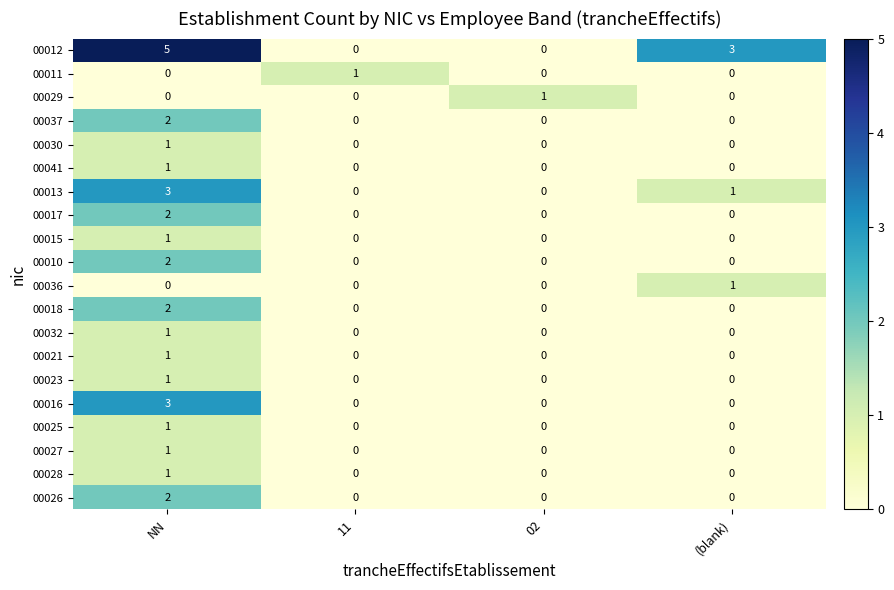

What is the greatest value displayed?

5